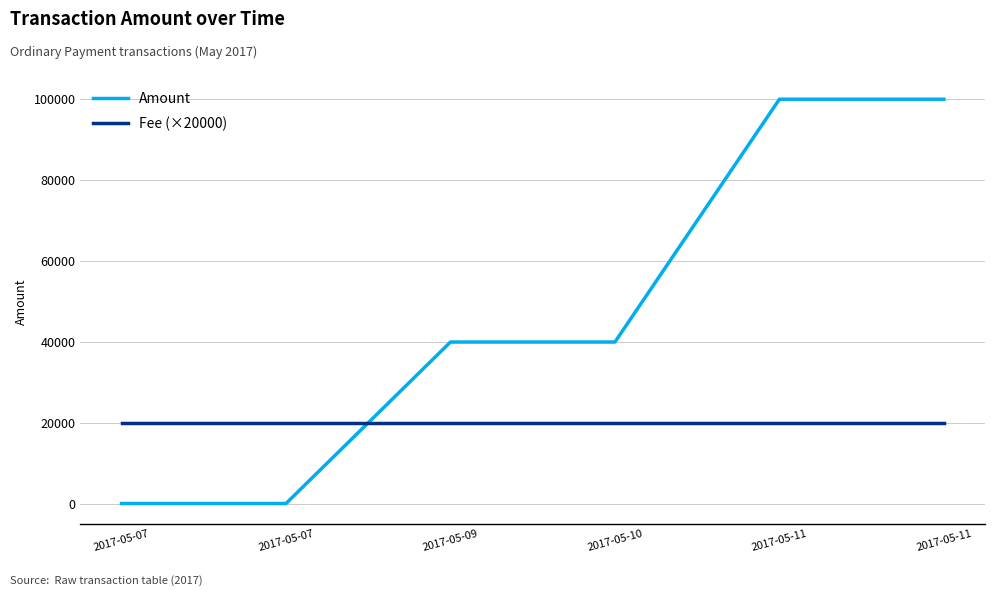

Where do Amount and Fee (×20000) first cross each other?

2017-05-07 and 2017-05-09